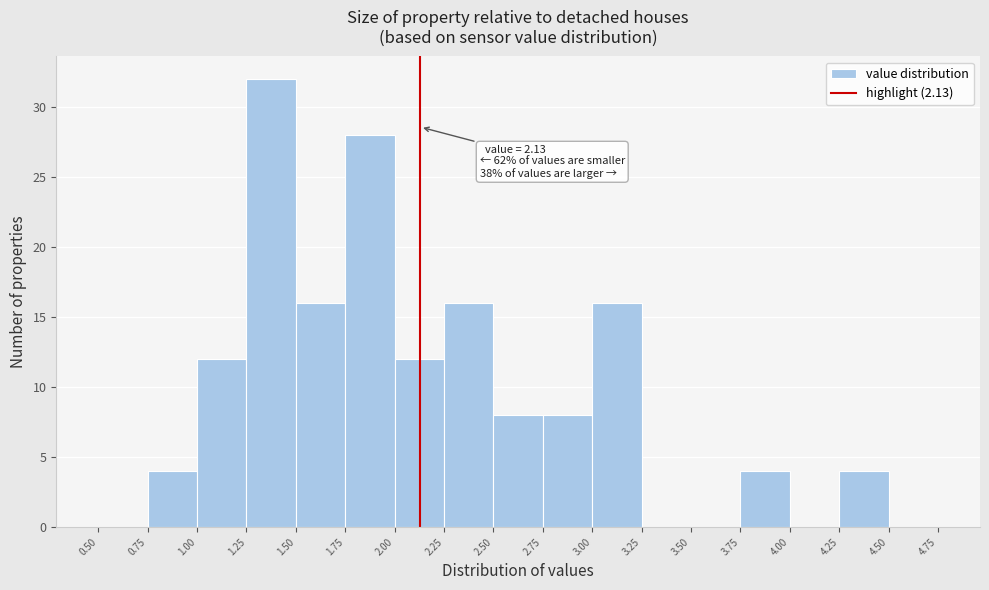

Over which range of the x-axis is the bar tallest?

1.25 to 1.50